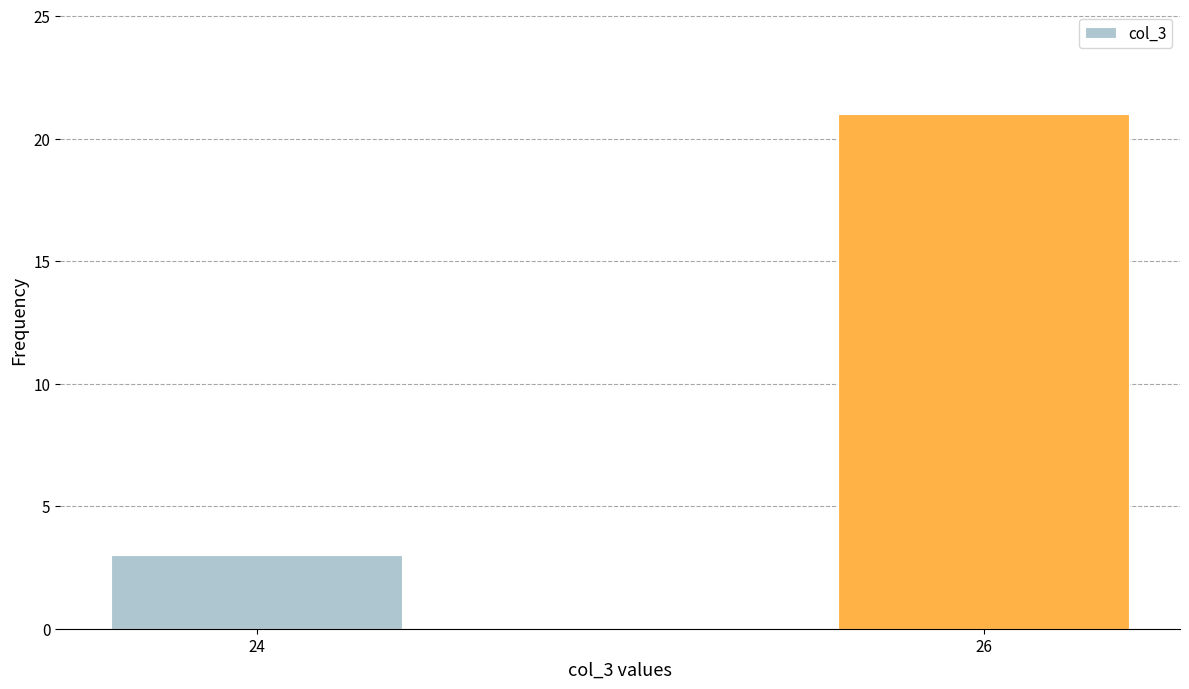

Reading left to right, extract all data points from this chart.

24=3	26=21